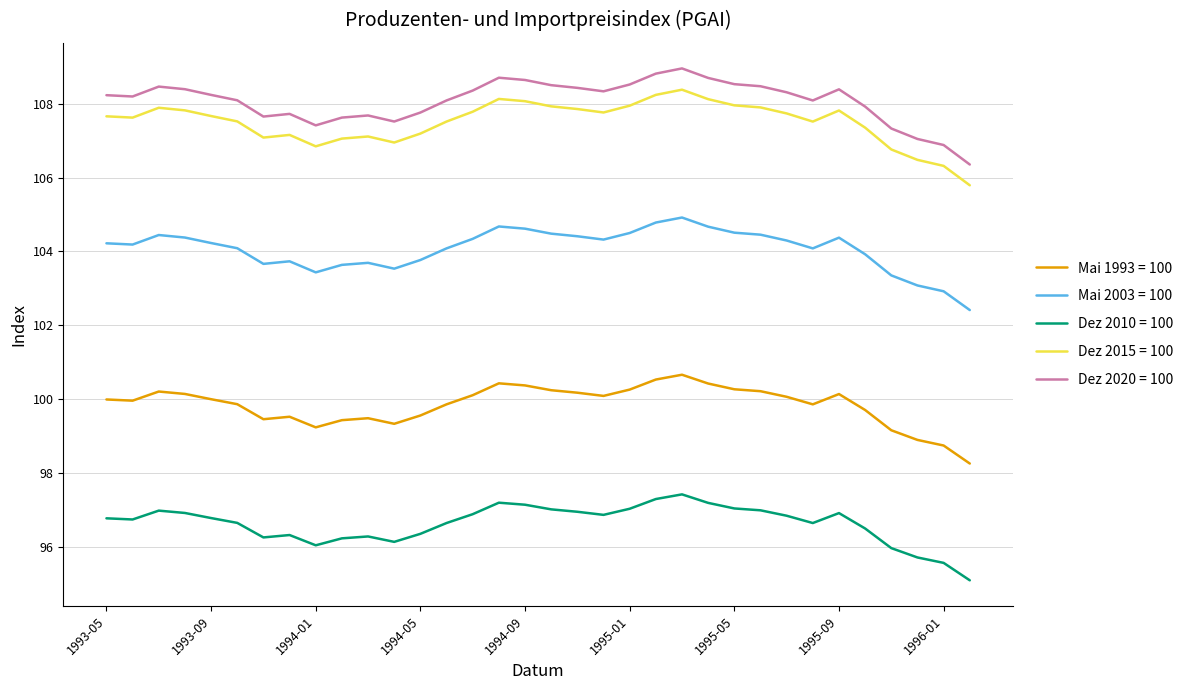

True or false: Mai 2003 = 100 and Dez 2010 = 100 intersect in this chart.

False